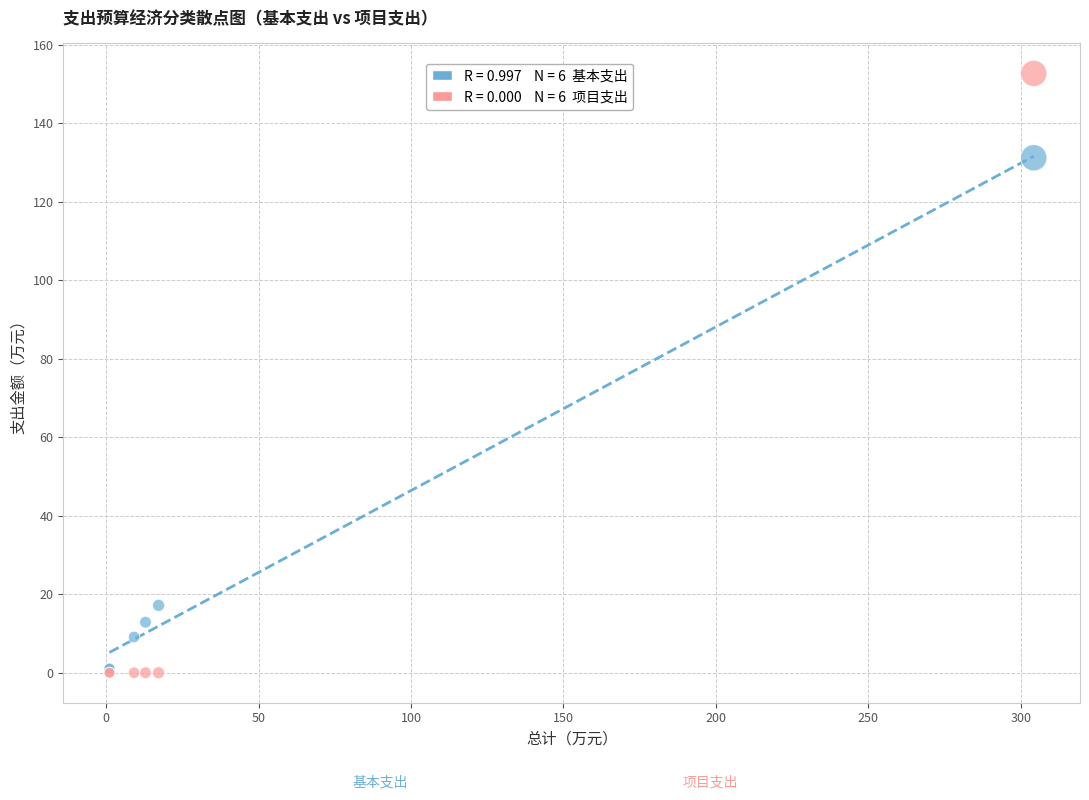

Across all series, what Y value is closest to 76?

131.3